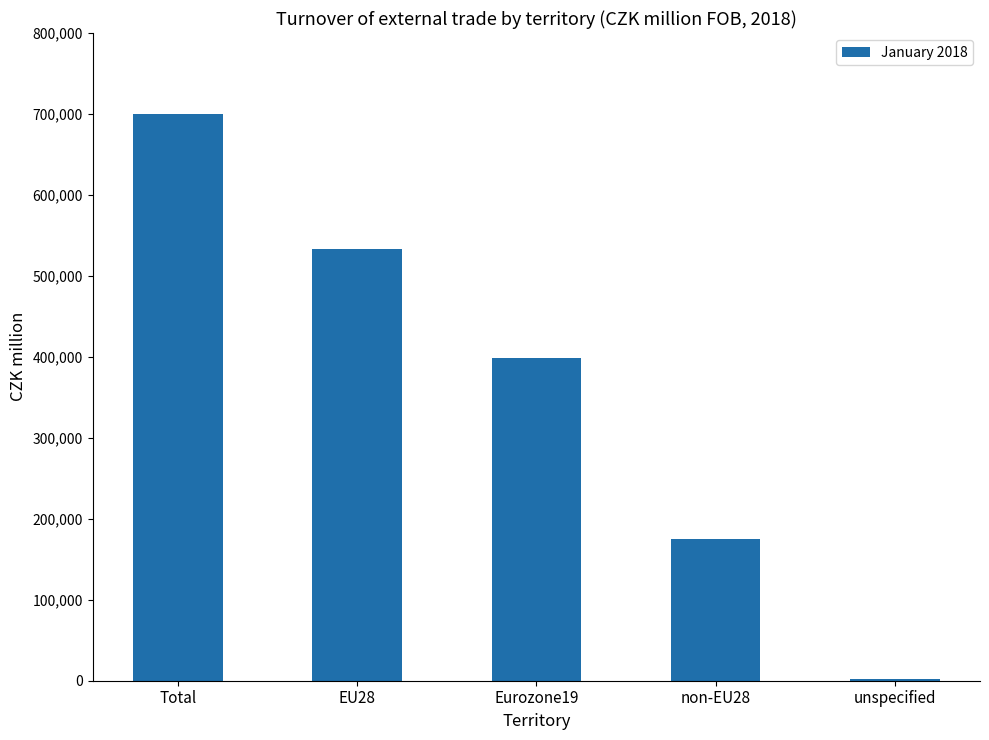

What is the ratio of the value at Total to the value at non-EU28?

4.0